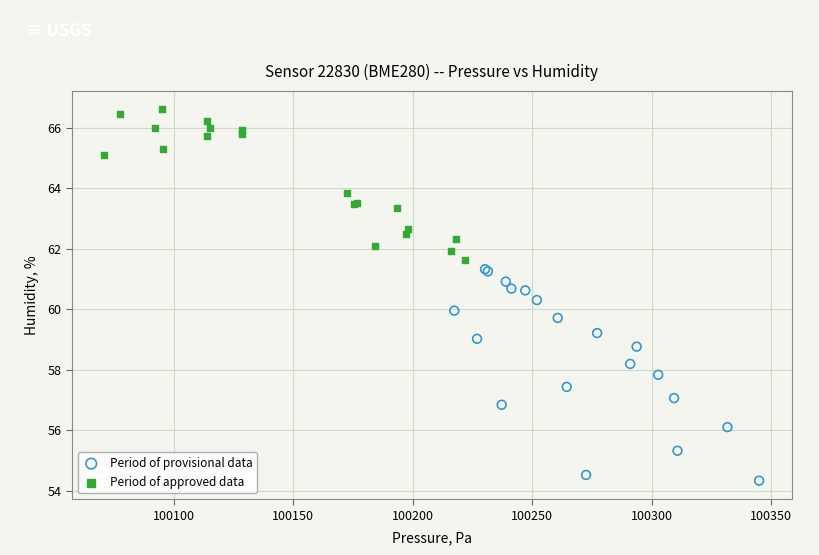

What are all the series names shown in the legend?

Period of provisional data, Period of approved data